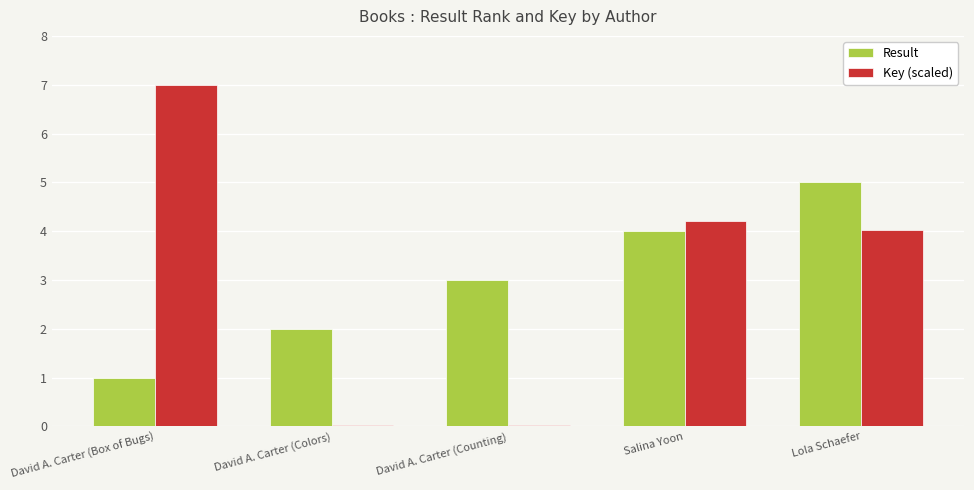

At how many categories does at least one series exceed 1?

5